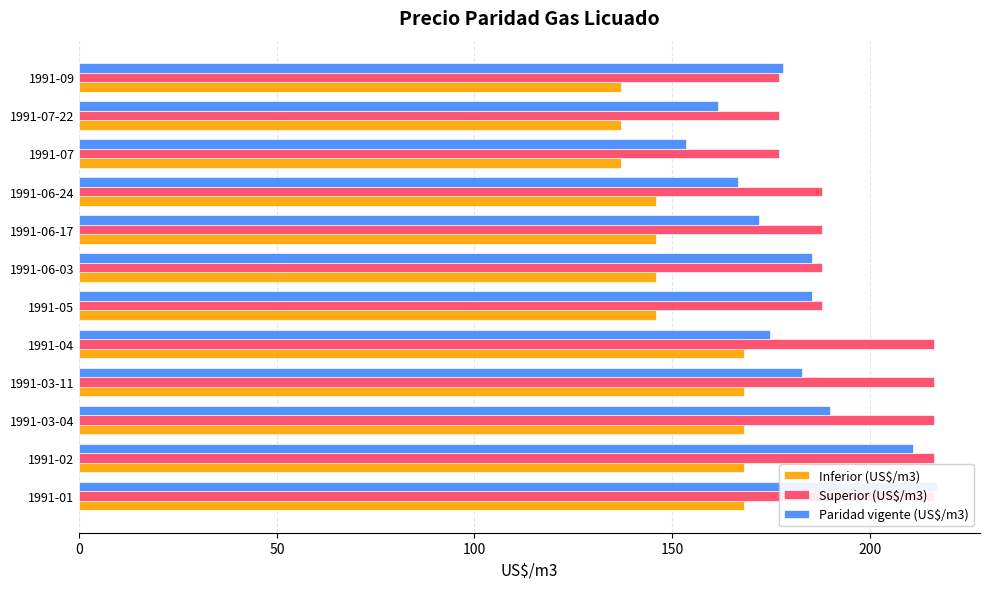

What is the sum of all Paridad vigente (US$/m3) values?

2178.5